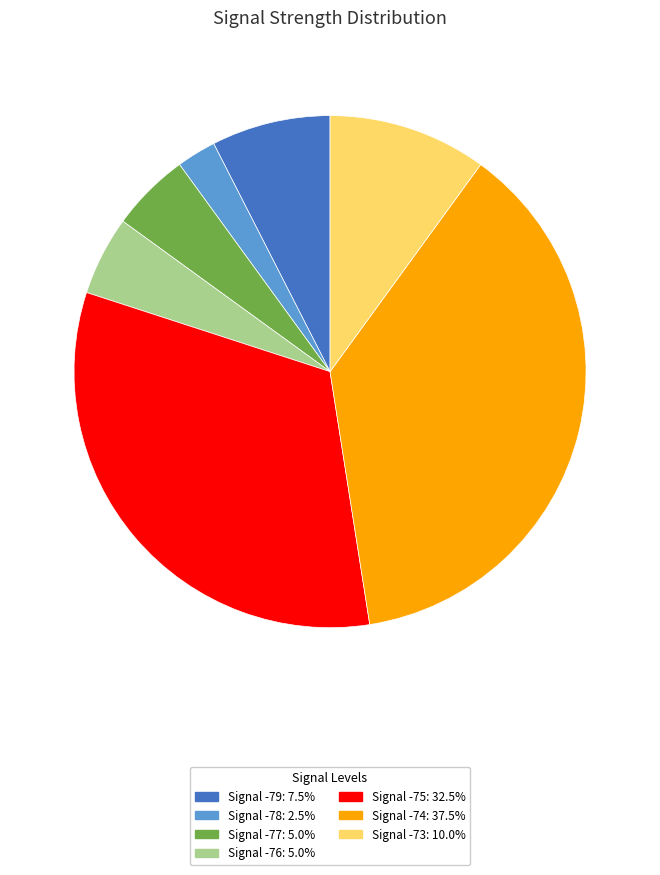

Count the number of slices in the pie.

7